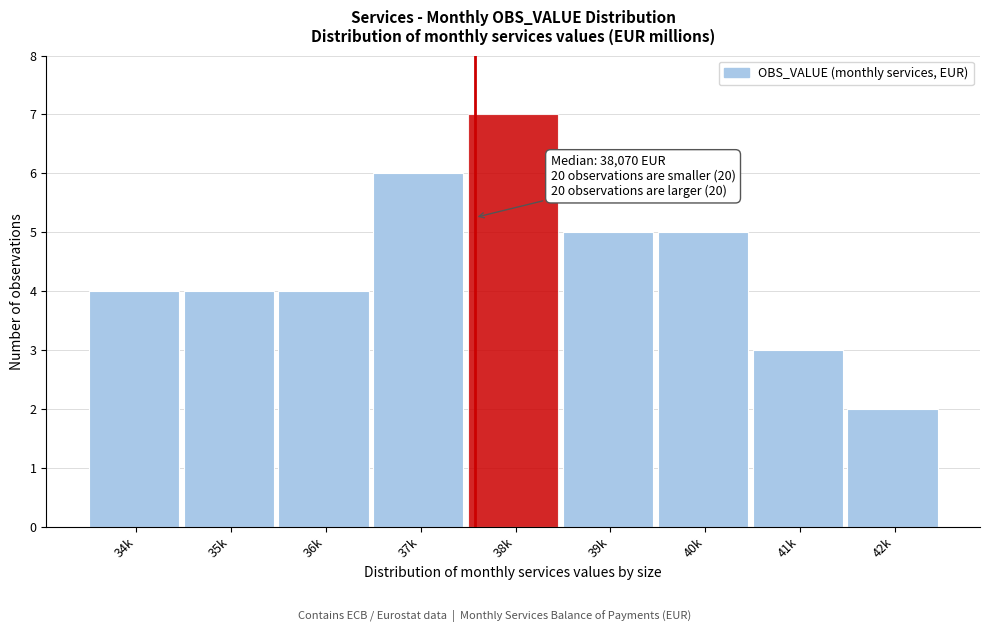

Reading left to right, extract all data points from this chart.

4	4	4	6	7	5	5	3	2